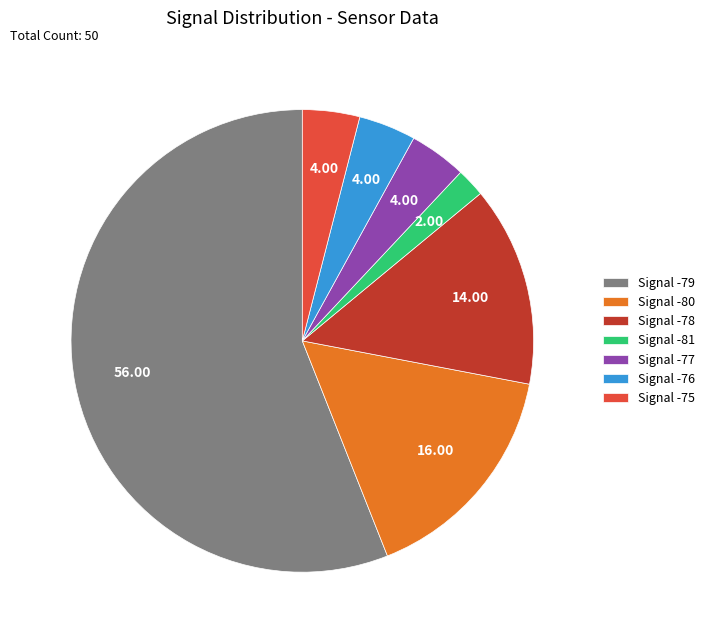

What is the ratio of the value at Signal -78 to the value at Signal -81?

7.0